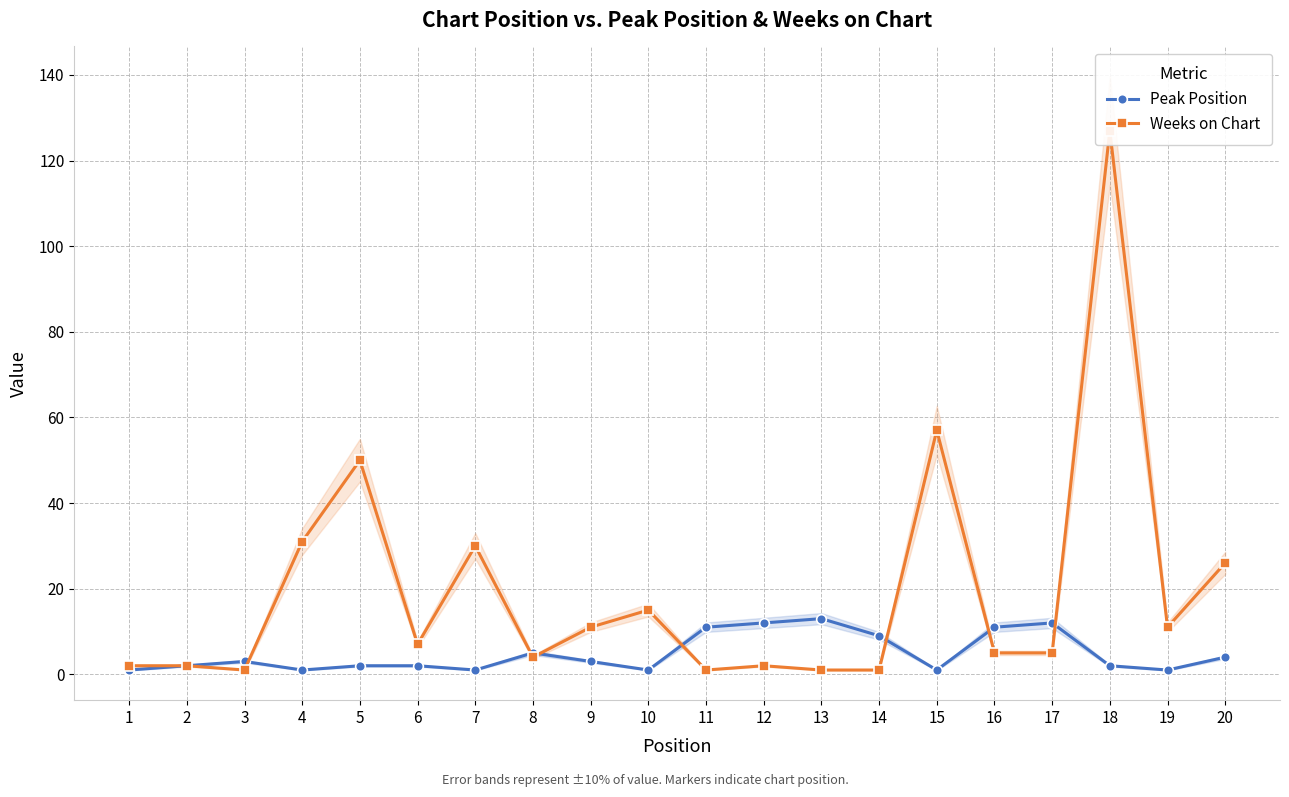

Between 14 and 17, which series saw the biggest shift?

Weeks on Chart